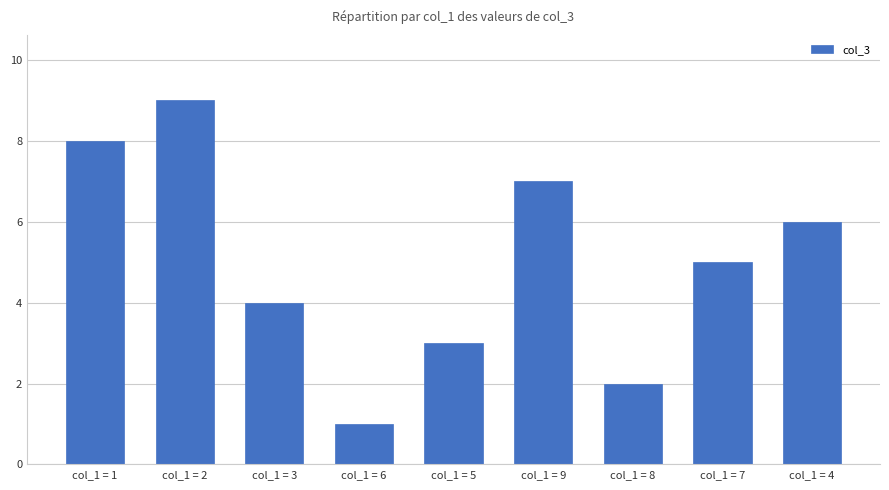

What is the change in value from col_1 = 3 to col_1 = 6?

-3